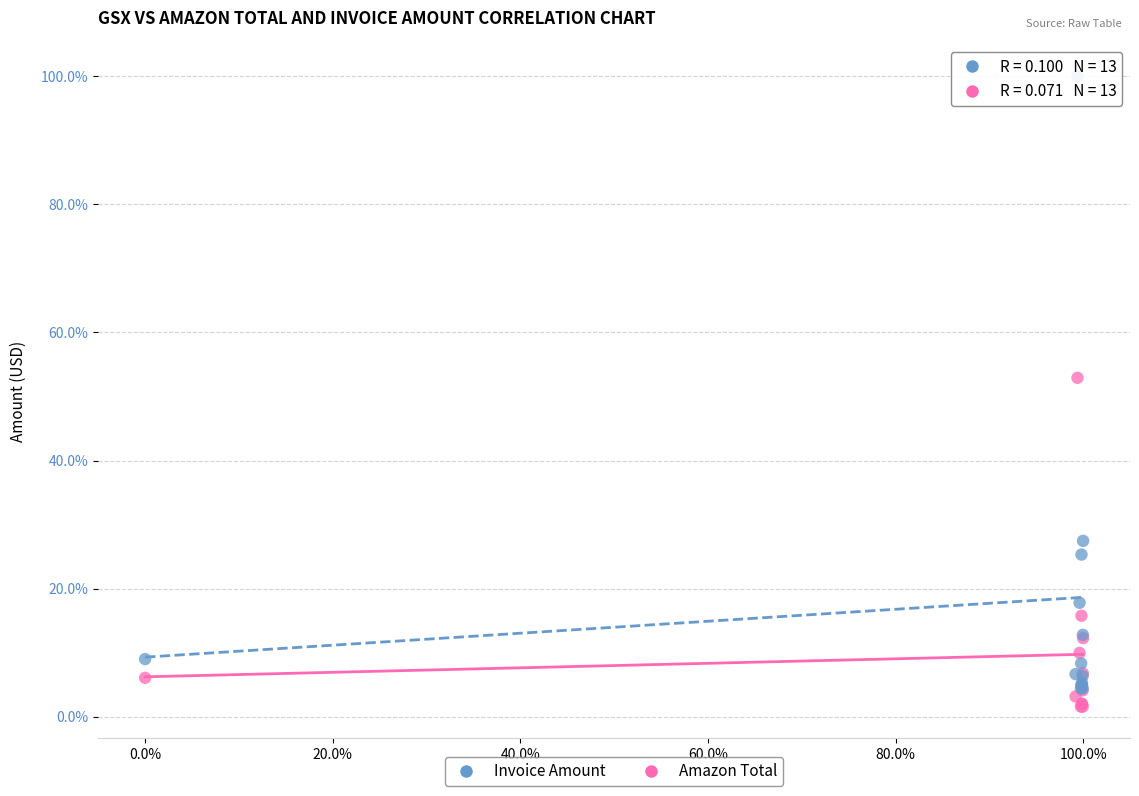

What are all the series names shown in the legend?

Invoice Amount, Amazon Total